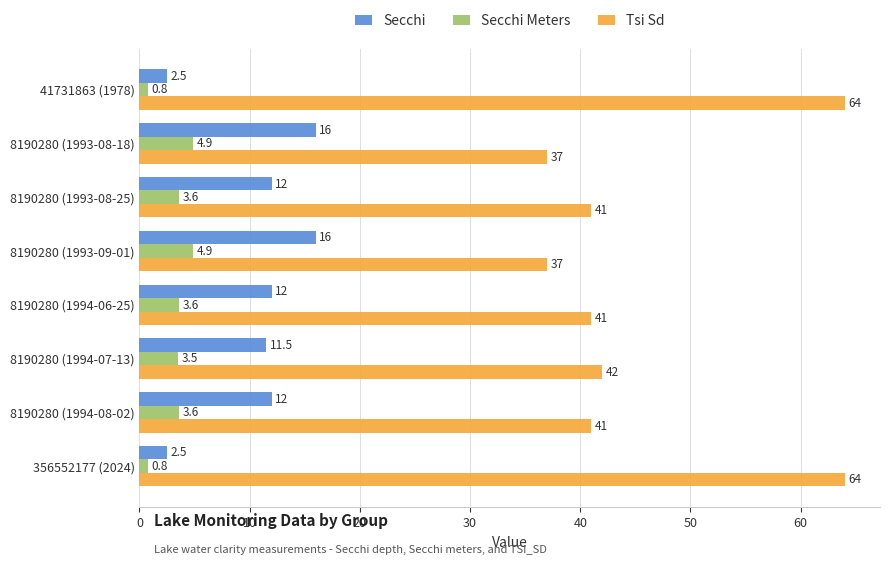

Is the value of Tsi Sd at 8190280 (1994-06-25) greater than the value of Secchi Meters at 356552177 (2024)?

Yes